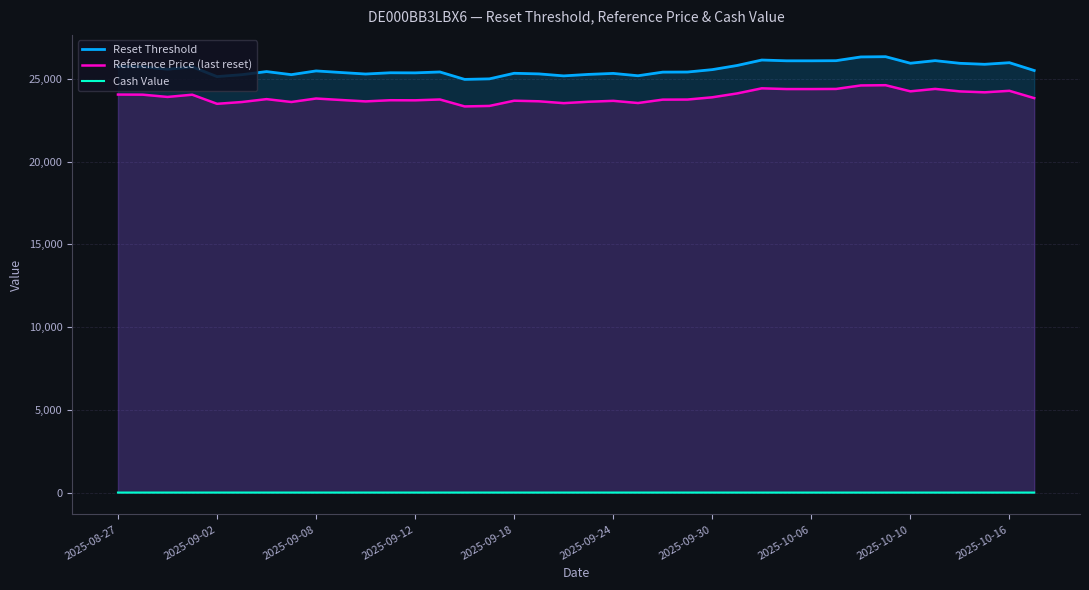

The value of Reset Threshold at 30 is 15866.9. True or false?

False